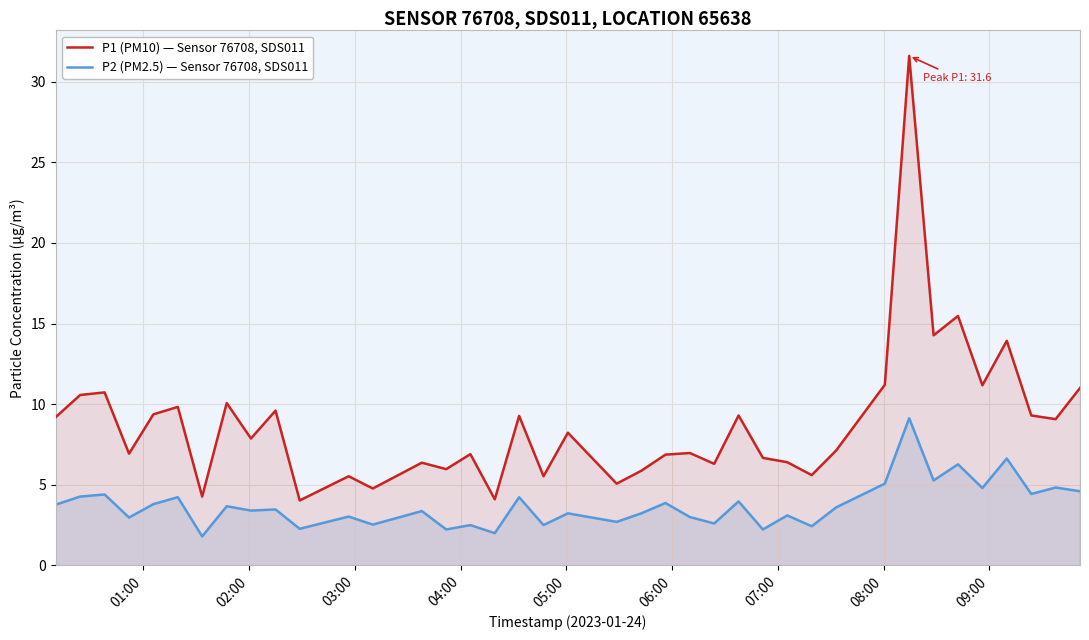

How many data points in P1 (PM10) — Sensor 76708, SDS011 are less than 7?

18